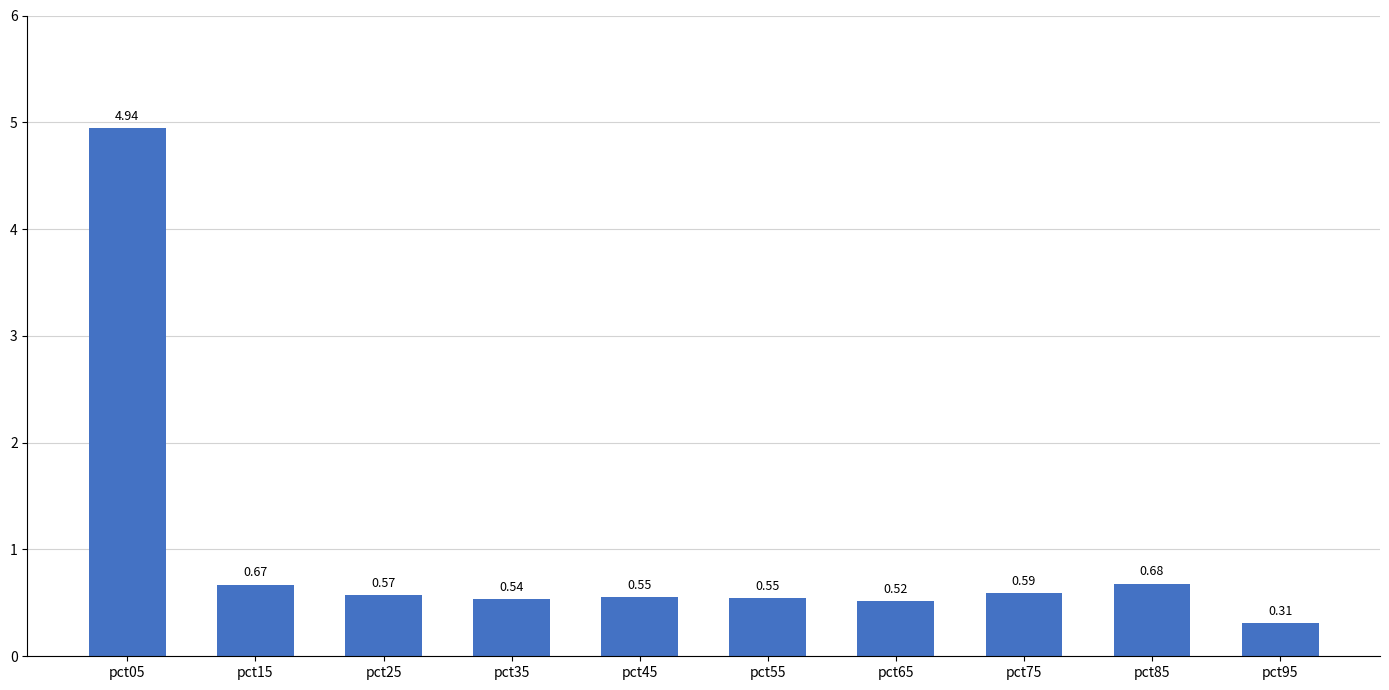

What is the average value?

1.0